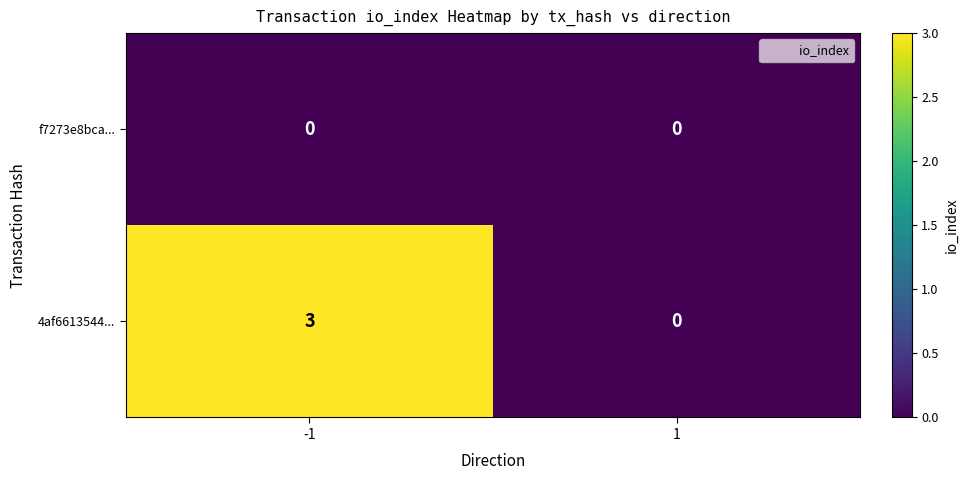

Which series has the largest total across all categories?

4af6613544...